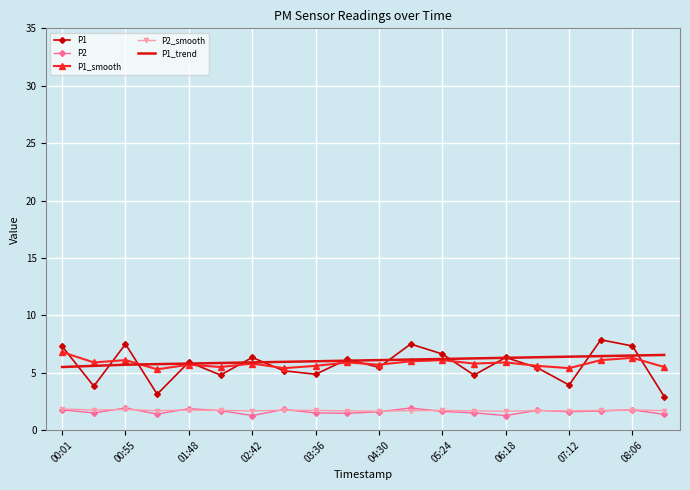

True or false: P2 and P1_trend cross at least once.

False